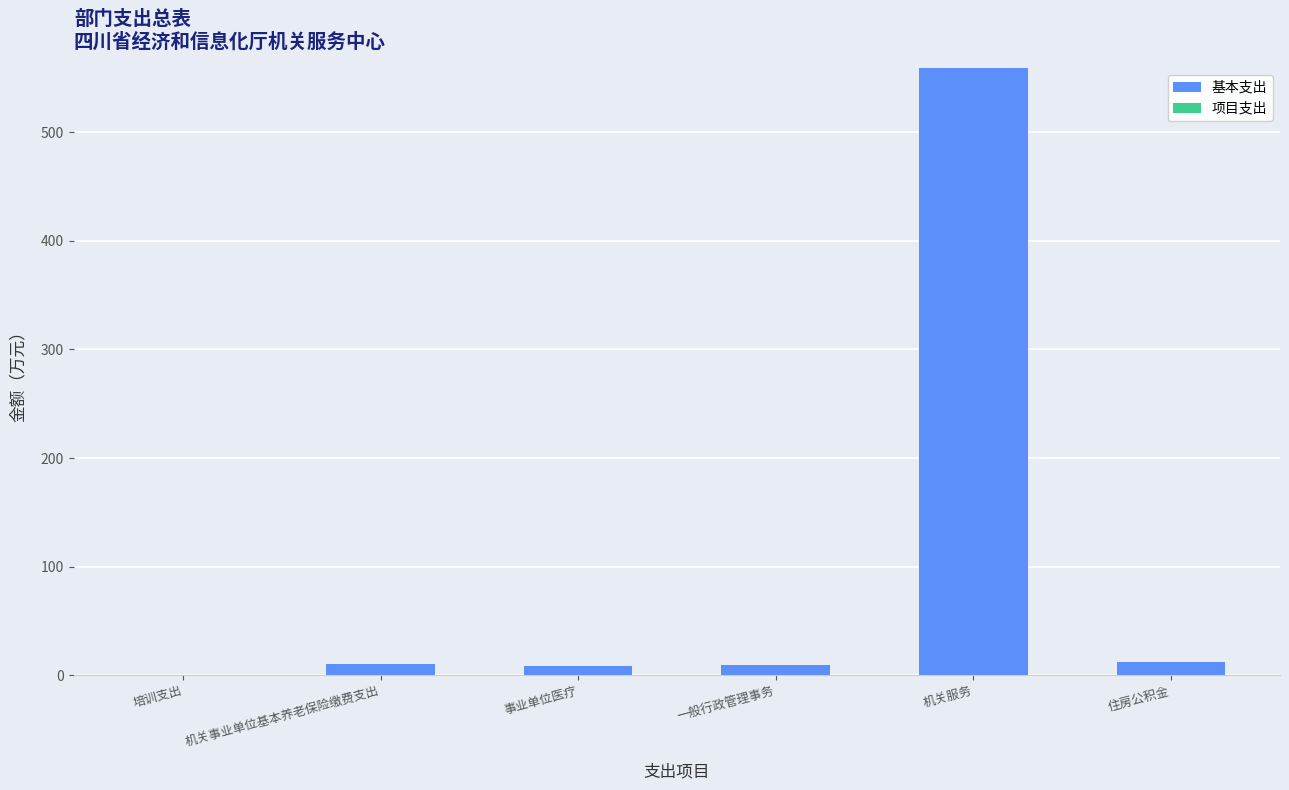

What value does the data have at 机关服务?

559.2